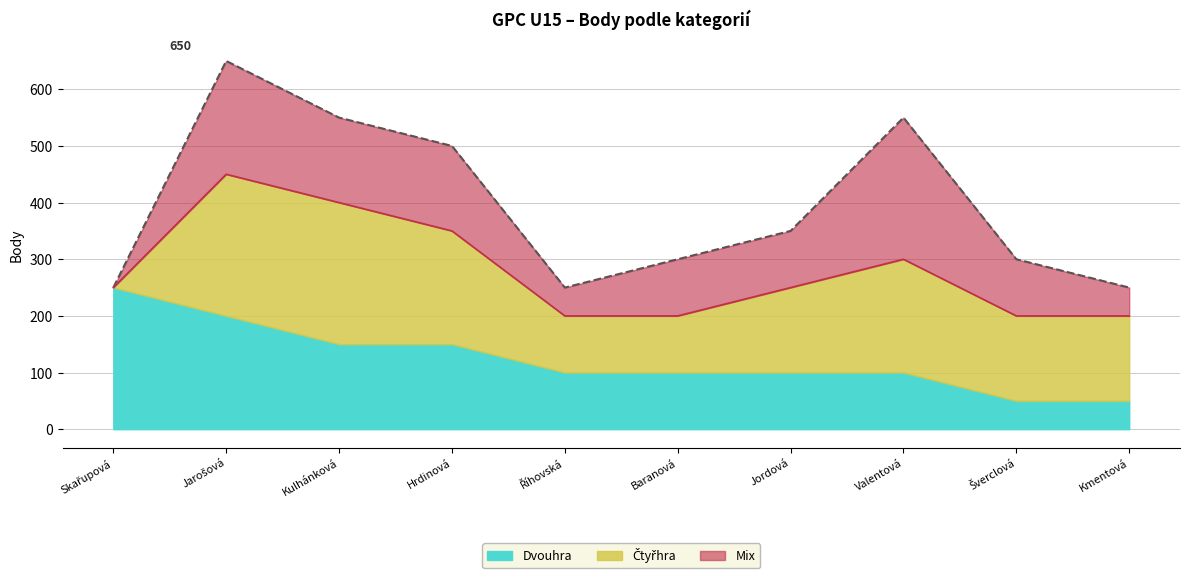

Reading left to right, transcribe all the data shown in this chart.

Dvouhra: 250	200	150	150	100	100	100	100	50	50
Čtyřhra: 0	250	250	200	100	100	150	200	150	150
Mix: 0	200	150	150	50	100	100	250	100	50